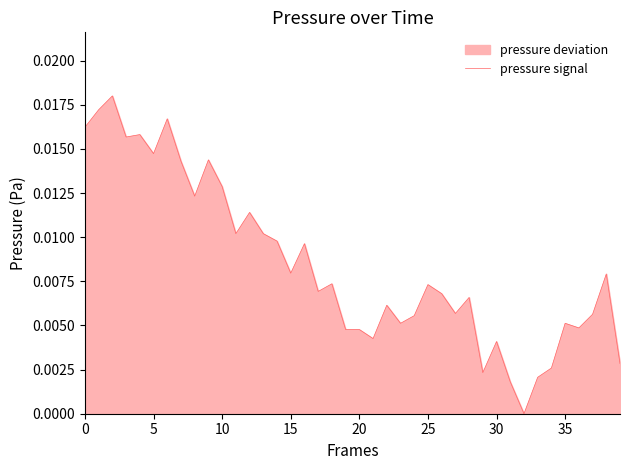

What is the sum of all values?

0.3